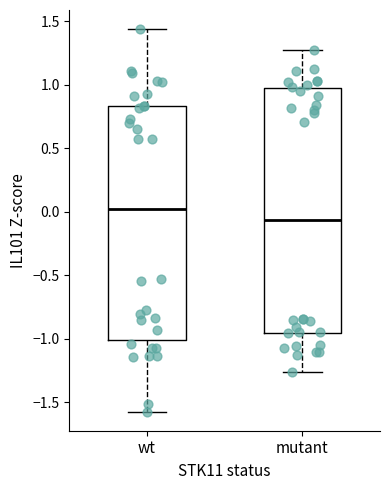

Which box has the highest median line?

wt